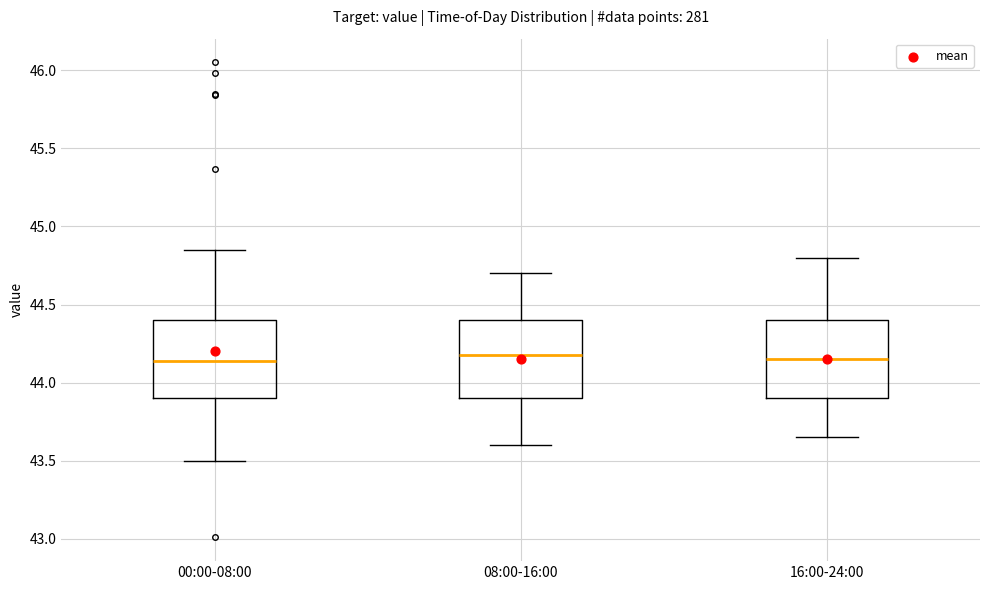

Reading left to right, transcribe this box plot: for each box, give where its median line is, the range the box spans, and where its two whiskers end, as read against the y-axis. The values are not printed on the chart, so give them approximately, as read against the axis.

00:00-08:00: median 44.15, box 43.90 to 44.40, whiskers 43.50 to 44.85
08:00-16:00: median 44.20, box 43.90 to 44.40, whiskers 43.60 to 44.70
16:00-24:00: median 44.15, box 43.90 to 44.40, whiskers 43.65 to 44.80